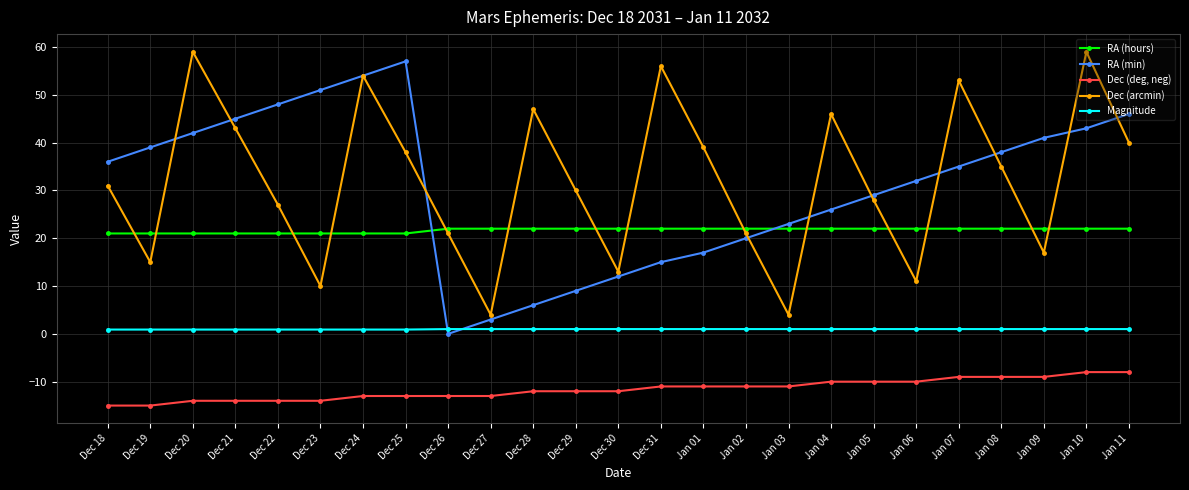

What position from the right is Dec 19?

24